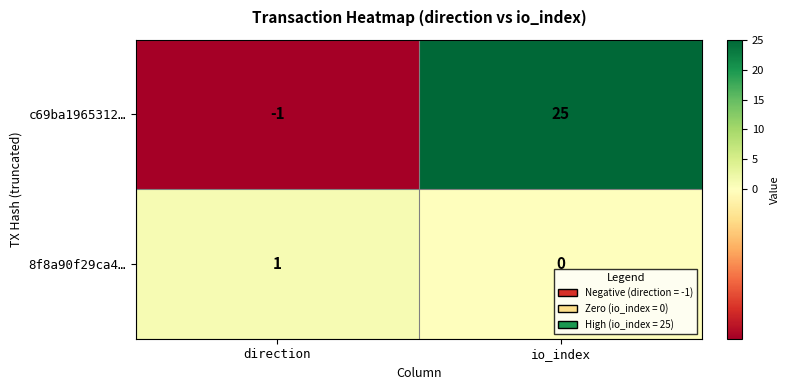

What is the difference between the maximum and minimum values in the c69ba1965312… series?

26